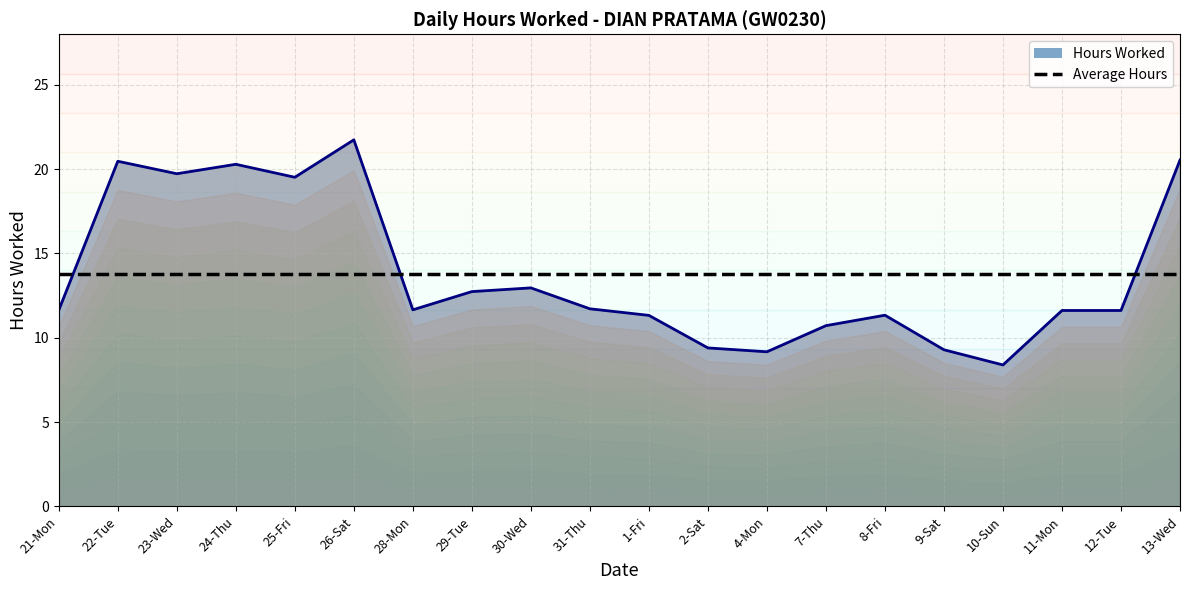

Is the value of Average Hours at 28-Mon greater than the value of Hours Worked (line) at 4-Mon?

Yes